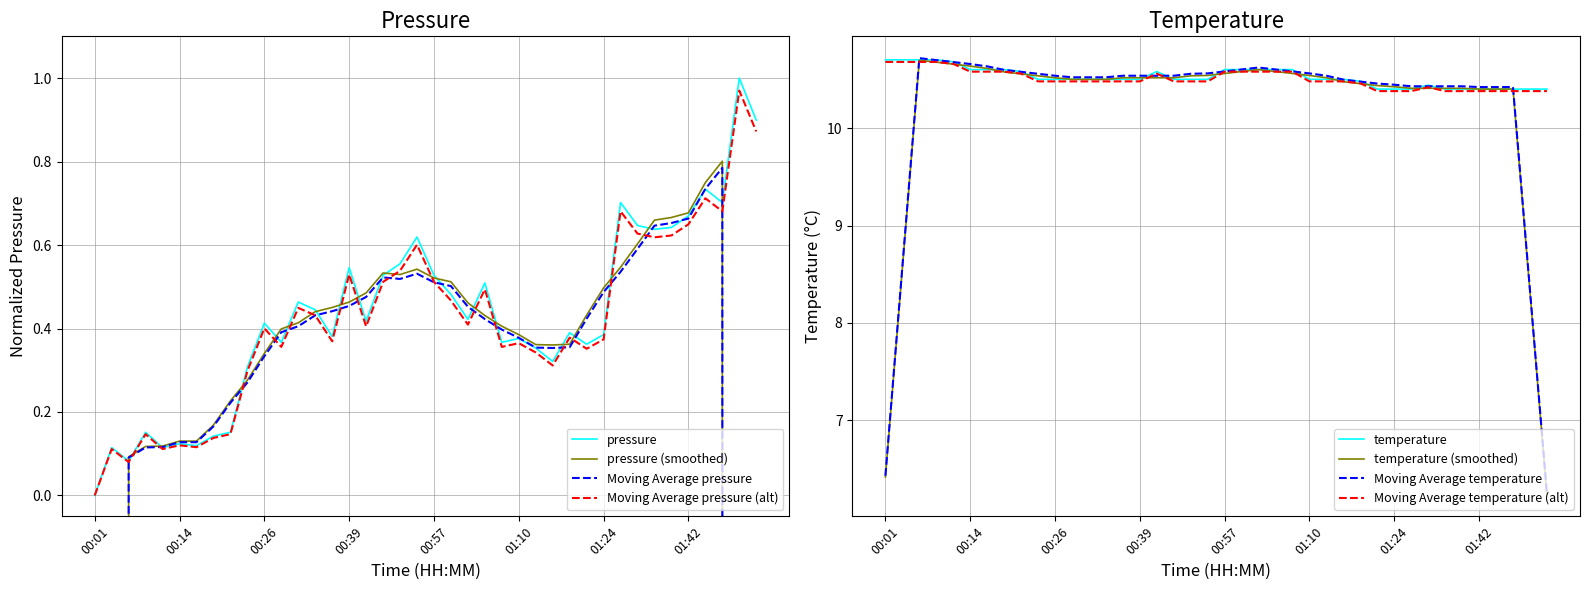

Is it true that Moving Average pressure (alt) equals 0.4 at 00:26?

True